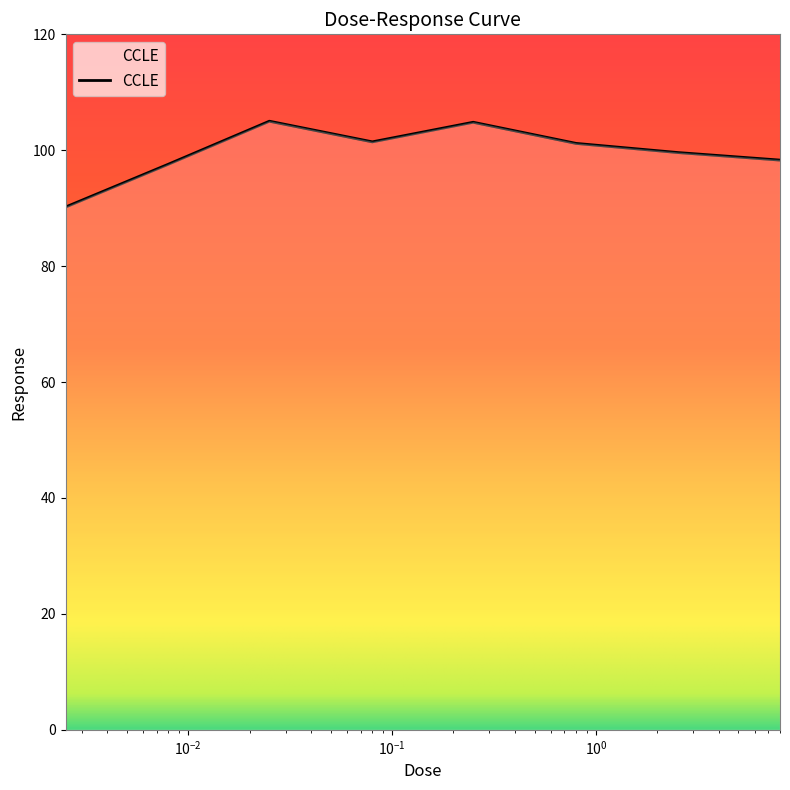

True or false: the data has more than 1 interior local peaks.

True